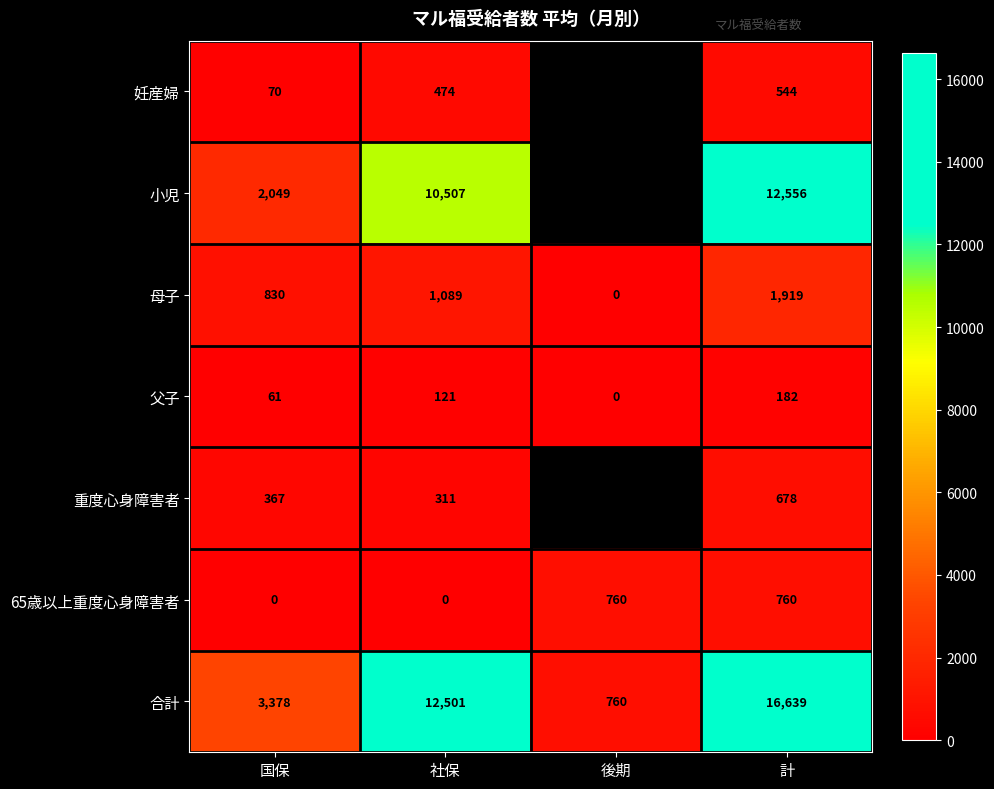

What is the difference between the 妊産婦 values at 計 and 国保?

474